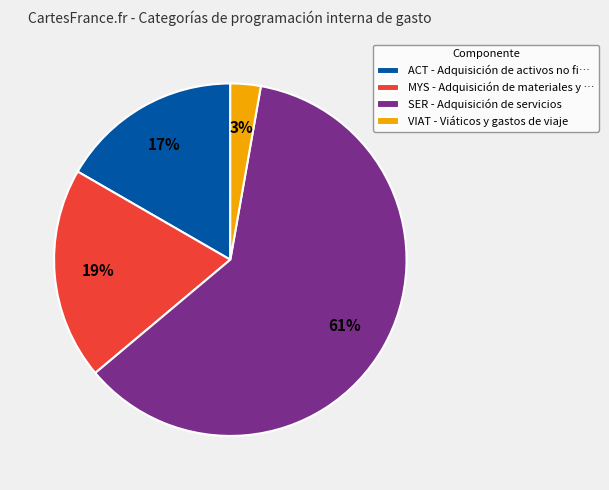

Which slice represents more than half of the pie?

SER - Adquisición de servicios